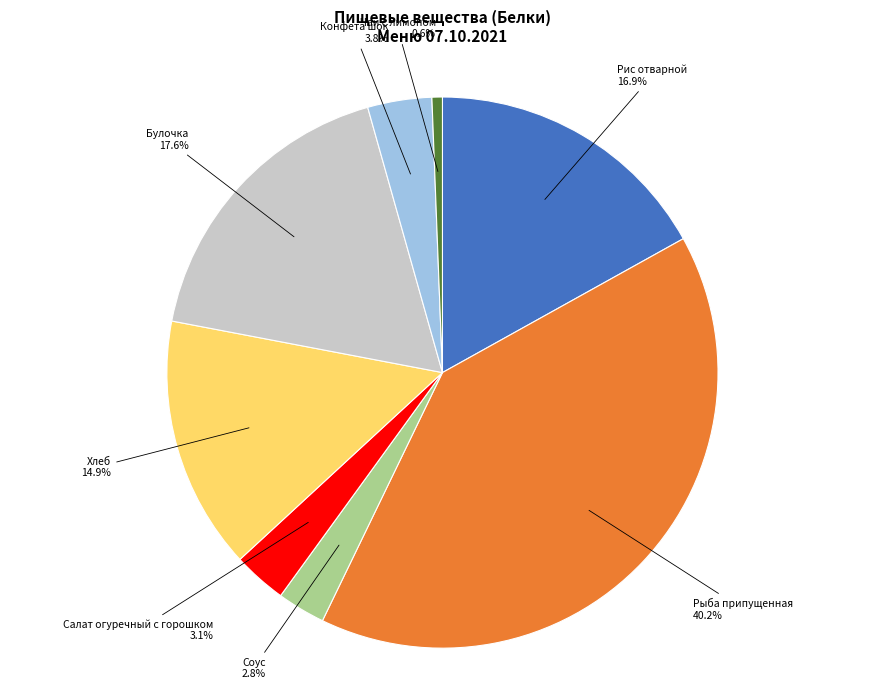

Is there a majority slice in this chart?

No